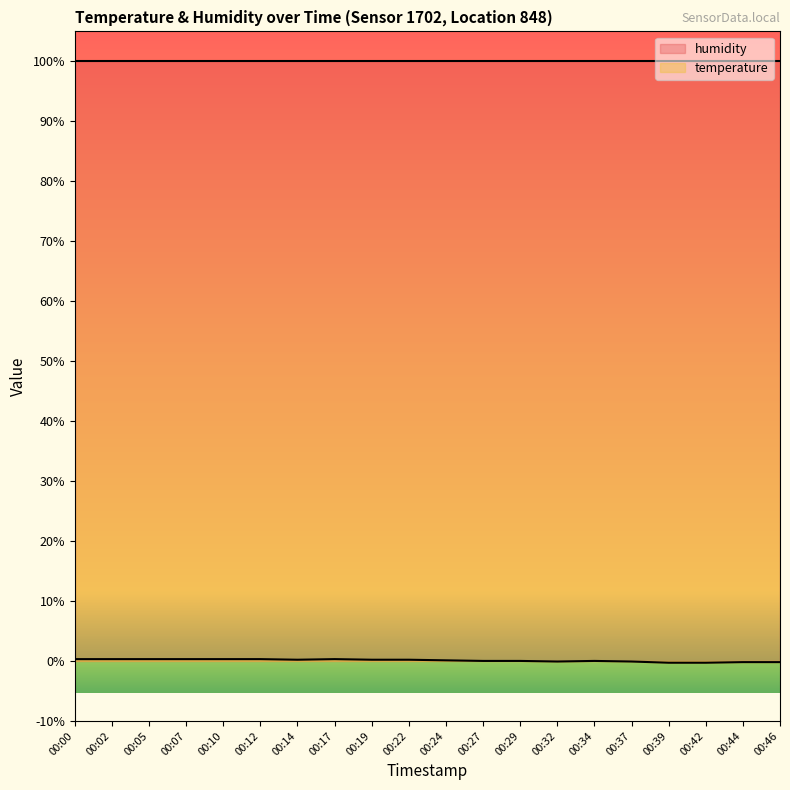

How many interior local valleys (lower than both neighbors) does the data have?

2